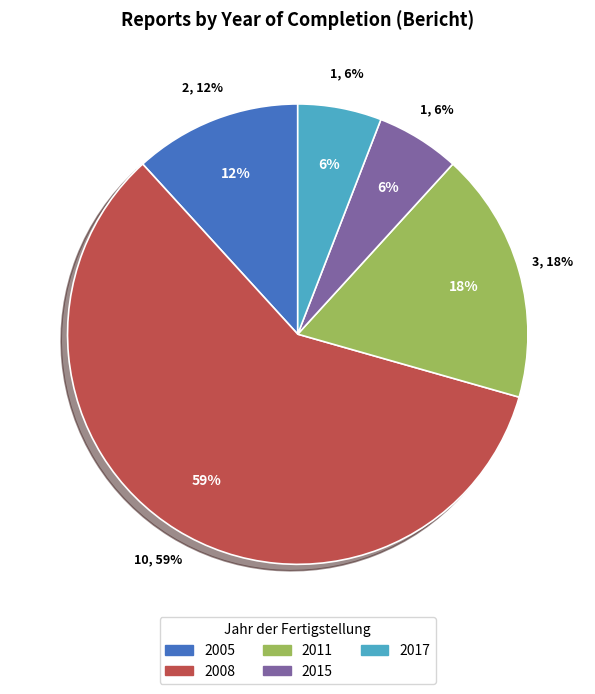

Is there any slice that represents more than half of the pie?

Yes